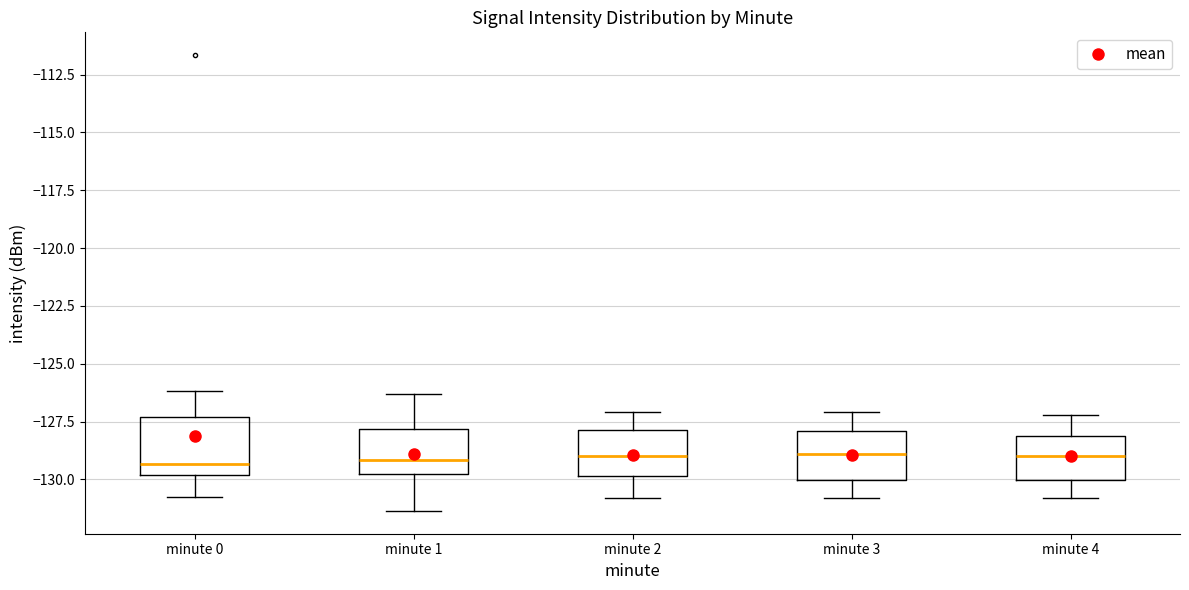

Reading left to right, read every box against the y-axis: the position of its median line, the range the box covers, and the ends of its whiskers. The values are not printed on the chart, so give them approximately, as read against the axis.

minute 0: median -129.5, box -130.0 to -127.5, whiskers -130.5 to -126.0
minute 1: median -129.0, box -130.0 to -128.0, whiskers -131.5 to -126.5
minute 2: median -129.0, box -130.0 to -128.0, whiskers -131.0 to -127.0
minute 3: median -129.0, box -130.0 to -128.0, whiskers -131.0 to -127.0
minute 4: median -129.0, box -130.0 to -128.0, whiskers -131.0 to -127.0